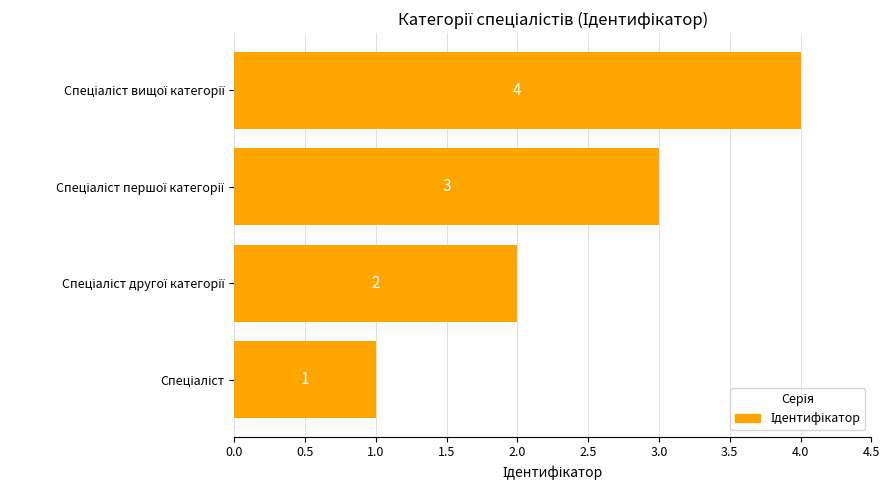

What is the difference between the maximum and minimum values?

3